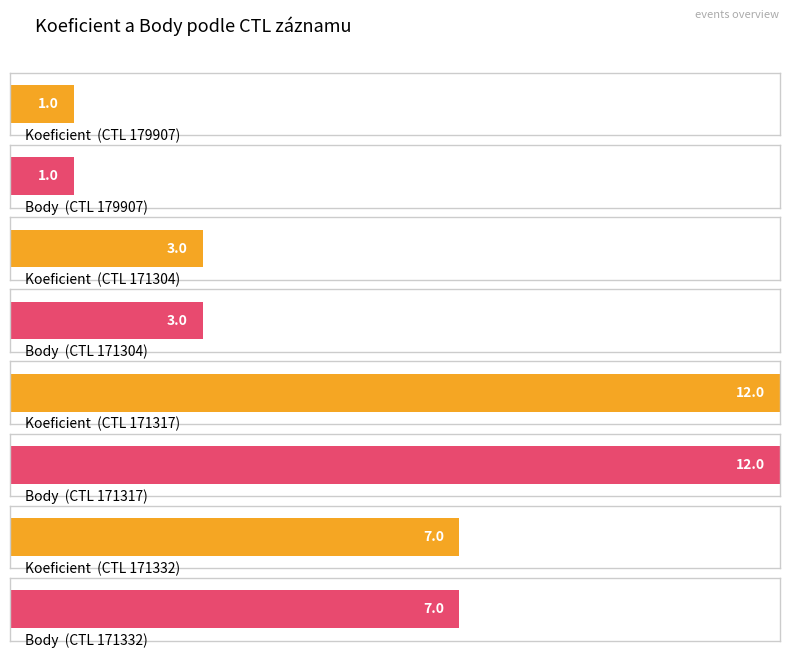

What is the difference between the Koeficient values at 171332 and 171304?

4